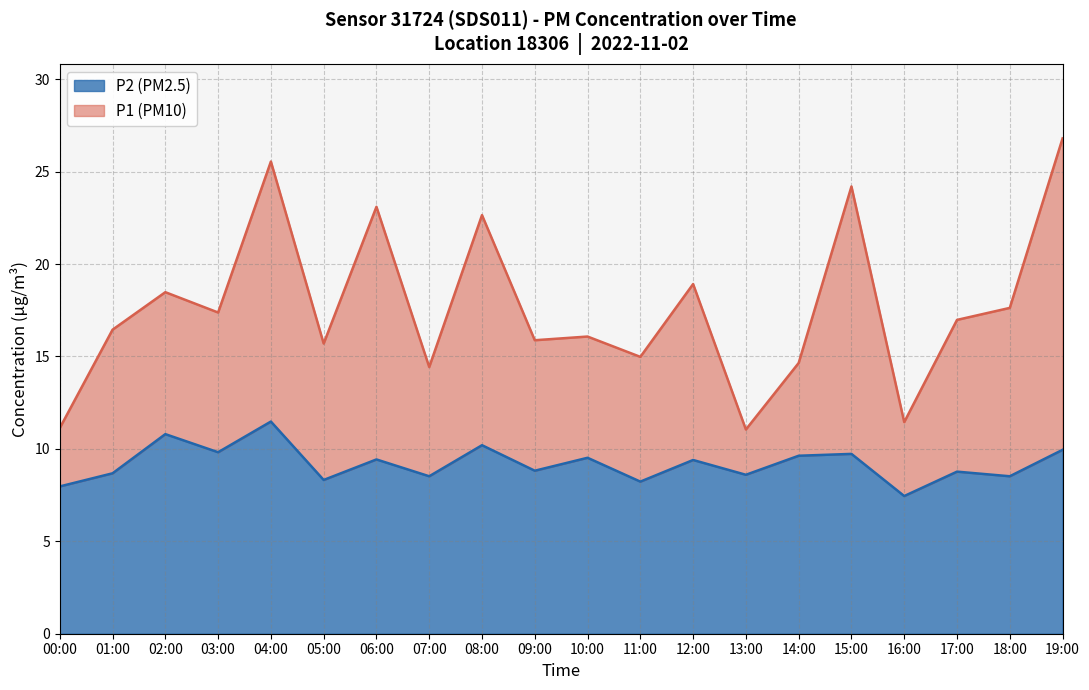

True or false: P2 and P1 cross at least once.

False